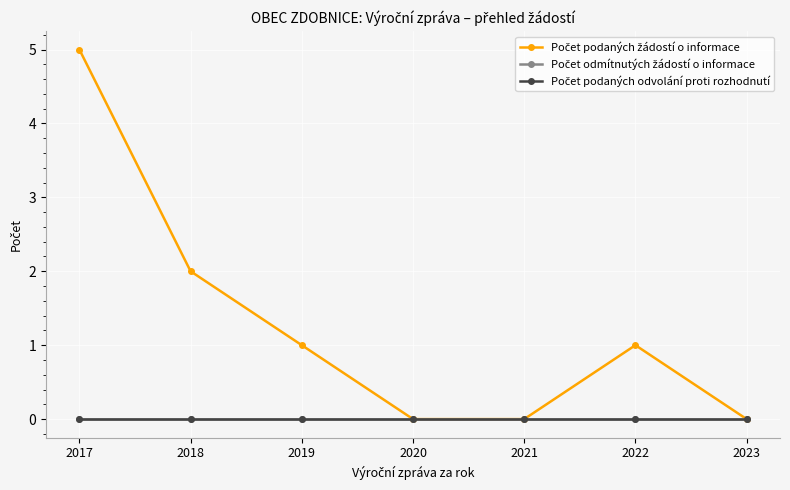

Is this an area chart (filled region under the line)?

No